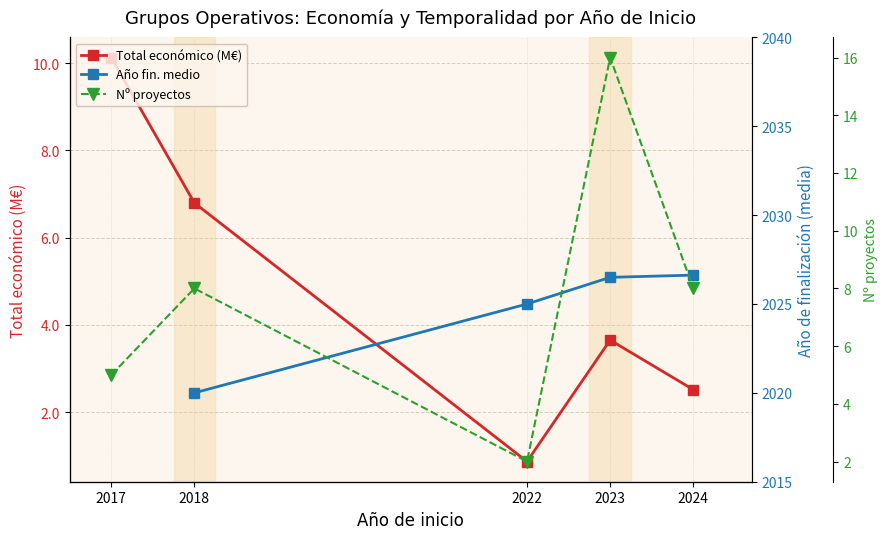

Rank the categories by Total económico (M€) value from lowest to highest.

2022, 2024, 2023, 2018, 2017